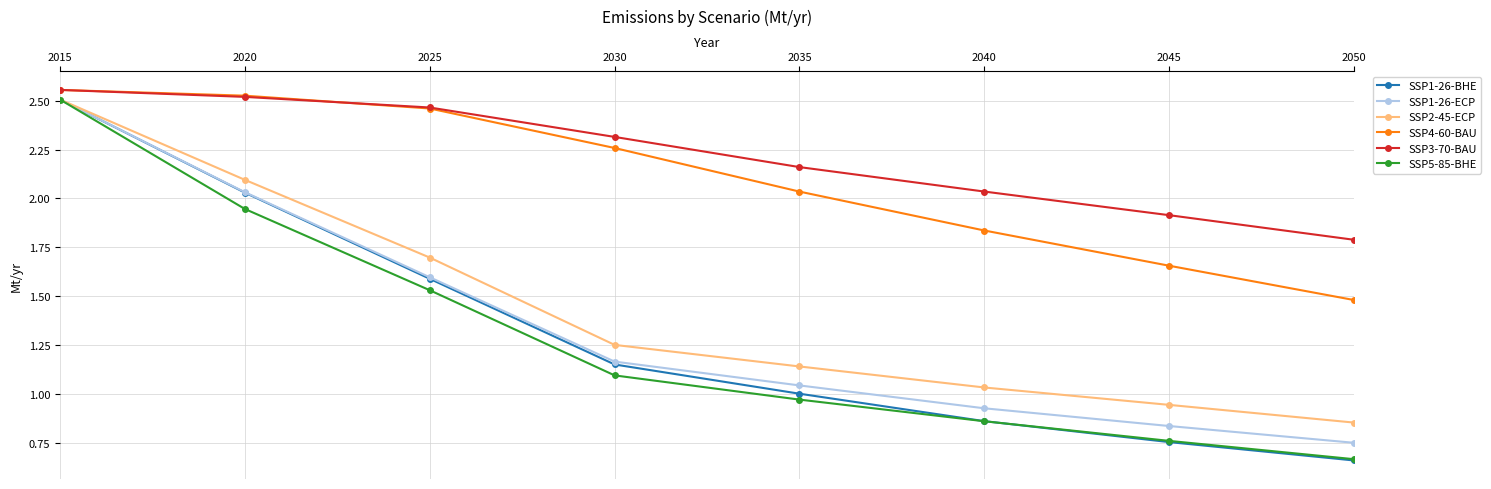

At which category does the chart reach its peak across all series?

2015